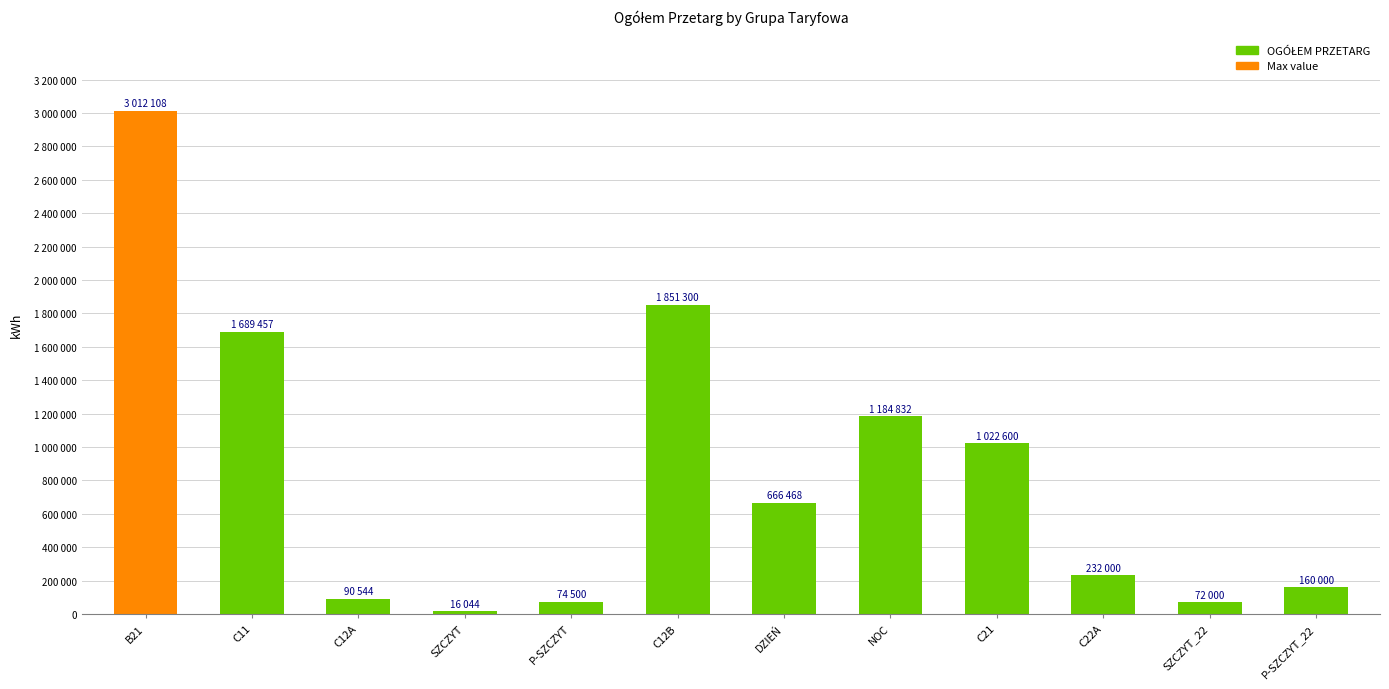

Between B21 and P-SZCZYT_22, which is larger?

B21